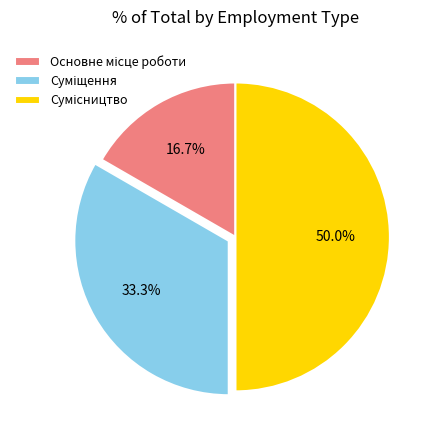

How many slices are in this pie chart?

3